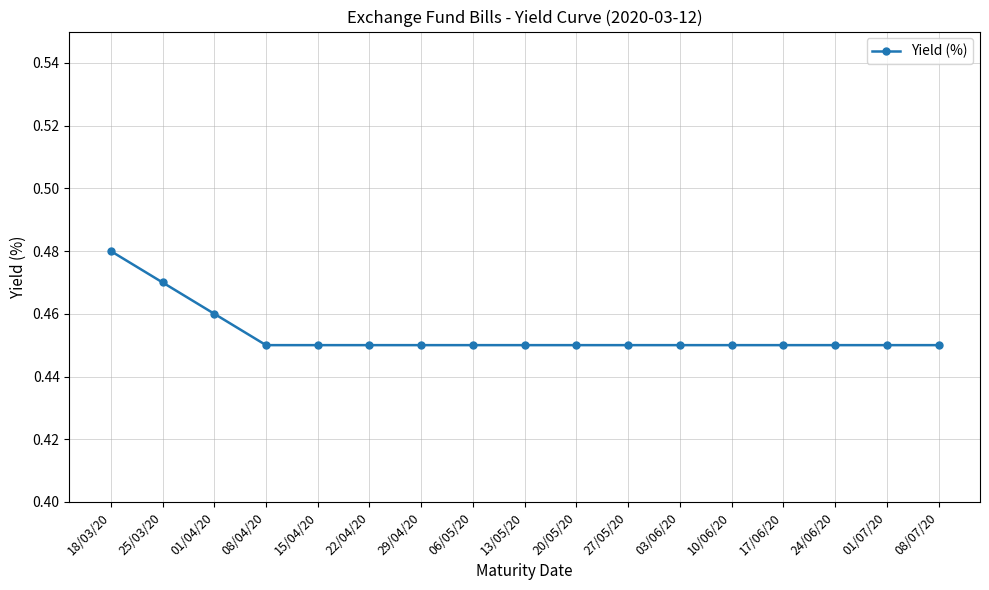

How many lines are shown in the chart?

1